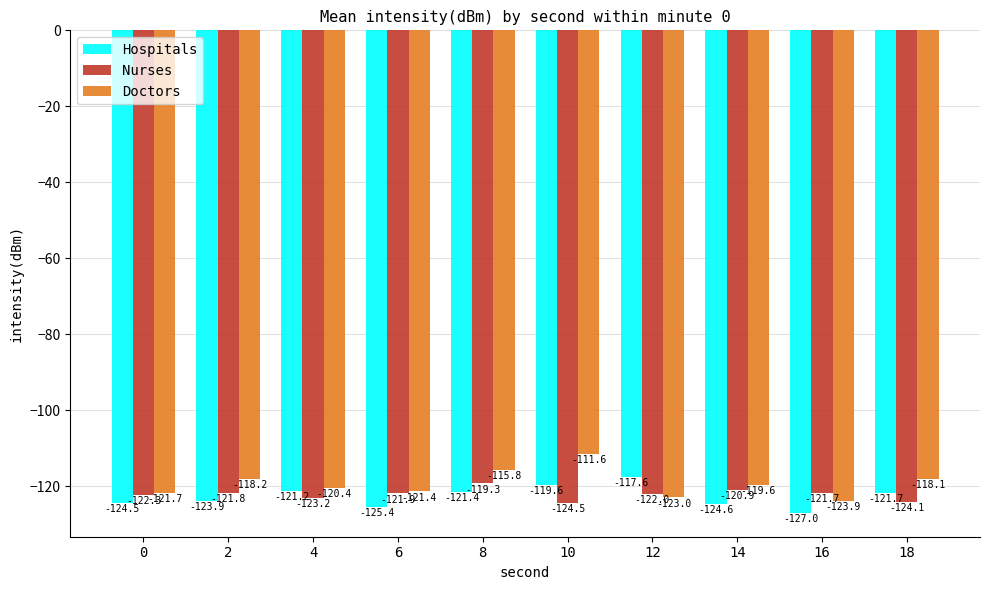

Reading right to left, what are all the values shown in this chart?

Hospitals: 18=-121.7	16=-127.0	14=-124.6	12=-117.6	10=-119.6	8=-121.4	6=-125.4	4=-121.2	2=-123.9	0=-124.5
Nurses: 18=-124.1	16=-121.7	14=-120.9	12=-122.0	10=-124.5	8=-119.3	6=-121.9	4=-123.2	2=-121.8	0=-122.3
Doctors: 18=-118.1	16=-123.9	14=-119.6	12=-123.0	10=-111.6	8=-115.8	6=-121.4	4=-120.4	2=-118.2	0=-121.7